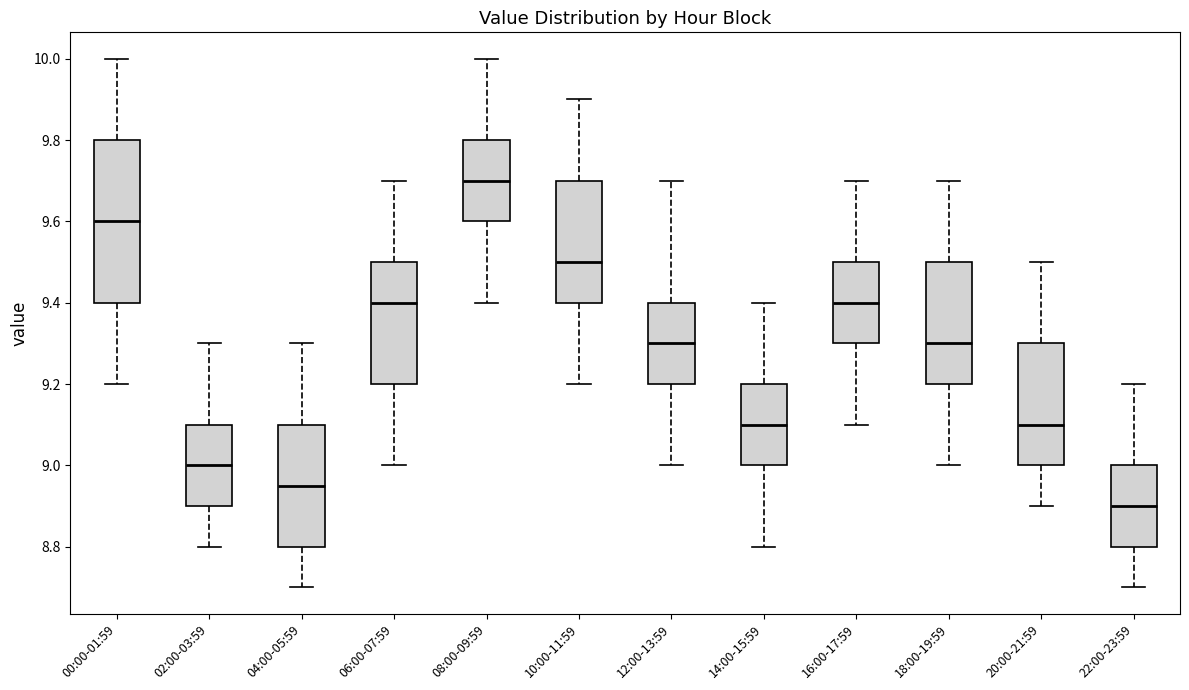

Reading left to right, transcribe this box plot: for each box, give where its median line is, the range the box spans, and where its two whiskers end, as read against the y-axis. The values are not printed on the chart, so give them approximately, as read against the axis.

00:00-01:59: median 9.60, box 9.40 to 9.80, whiskers 9.20 to 10.00
02:00-03:59: median 9.00, box 8.90 to 9.10, whiskers 8.80 to 9.30
04:00-05:59: median 8.96, box 8.80 to 9.10, whiskers 8.70 to 9.30
06:00-07:59: median 9.40, box 9.20 to 9.50, whiskers 9.00 to 9.70
08:00-09:59: median 9.70, box 9.60 to 9.80, whiskers 9.40 to 10.00
10:00-11:59: median 9.50, box 9.40 to 9.70, whiskers 9.20 to 9.90
12:00-13:59: median 9.30, box 9.20 to 9.40, whiskers 9.00 to 9.70
14:00-15:59: median 9.10, box 9.00 to 9.20, whiskers 8.80 to 9.40
16:00-17:59: median 9.40, box 9.30 to 9.50, whiskers 9.10 to 9.70
18:00-19:59: median 9.30, box 9.20 to 9.50, whiskers 9.00 to 9.70
20:00-21:59: median 9.10, box 9.00 to 9.30, whiskers 8.90 to 9.50
22:00-23:59: median 8.90, box 8.80 to 9.00, whiskers 8.70 to 9.20